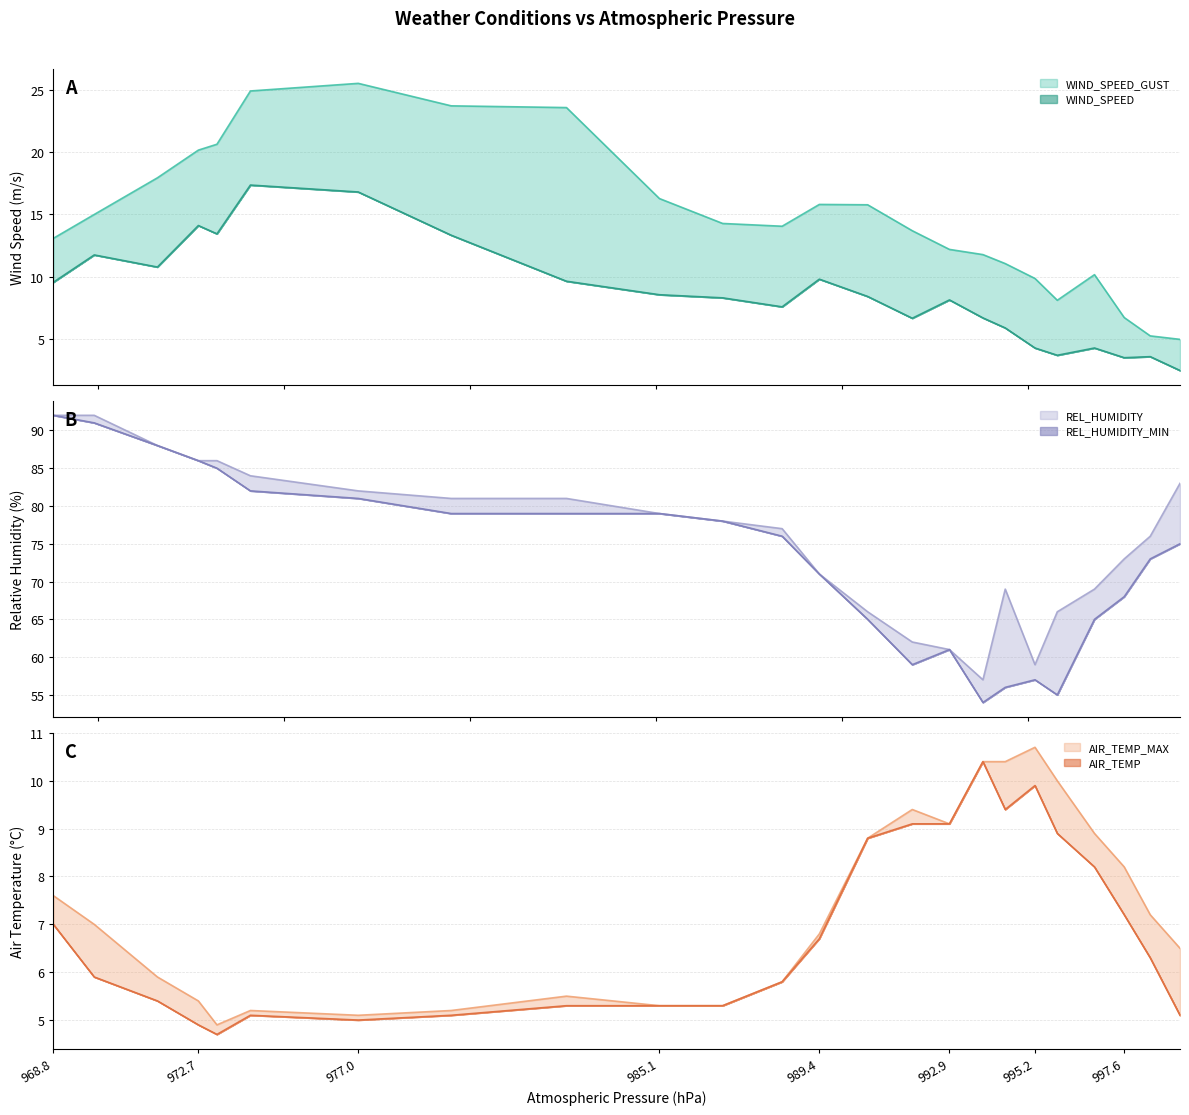

Reading left to right, list all the values displayed in this chart.

WIND_SPEED_GUST: 968.8=13.1	969.9=15.0	971.6=17.9	972.7=20.2	973.2=20.6	974.1=24.9	977.0=25.5	979.5=23.7	982.6=23.6	985.1=16.3	986.8=14.3	988.4=14.1	989.4=15.8	990.7=15.8	991.9=13.7	992.9=12.2	993.8=11.8	994.4=11.1	995.2=9.9	995.8=8.1	996.8=10.2	997.6=6.7	998.3=5.2	999.1=5.0
WIND_SPEED: 968.8=9.6	969.9=11.7	971.6=10.8	972.7=14.1	973.2=13.4	974.1=17.4	977.0=16.8	979.5=13.3	982.6=9.6	985.1=8.6	986.8=8.3	988.4=7.6	989.4=9.8	990.7=8.4	991.9=6.7	992.9=8.1	993.8=6.7	994.4=5.9	995.2=4.3	995.8=3.7	996.8=4.3	997.6=3.5	998.3=3.6	999.1=2.5
AIR_TEMP_MAX: 968.8=7.6	969.9=7.0	971.6=5.9	972.7=5.4	973.2=4.9	974.1=5.2	977.0=5.1	979.5=5.2	982.6=5.5	985.1=5.3	986.8=5.3	988.4=5.8	989.4=6.8	990.7=8.8	991.9=9.4	992.9=9.1	993.8=10.4	994.4=10.4	995.2=10.7	995.8=10.0	996.8=8.9	997.6=8.2	998.3=7.2	999.1=6.5
AIR_TEMP: 968.8=7.0	969.9=5.9	971.6=5.4	972.7=4.9	973.2=4.7	974.1=5.1	977.0=5.0	979.5=5.1	982.6=5.3	985.1=5.3	986.8=5.3	988.4=5.8	989.4=6.7	990.7=8.8	991.9=9.1	992.9=9.1	993.8=10.4	994.4=9.4	995.2=9.9	995.8=8.9	996.8=8.2	997.6=7.2	998.3=6.3	999.1=5.1
REL_HUMIDITY: 968.8=92.0	969.9=92.0	971.6=88.0	972.7=86.0	973.2=86.0	974.1=84.0	977.0=82.0	979.5=81.0	982.6=81.0	985.1=79.0	986.8=78.0	988.4=77.0	989.4=71.0	990.7=66.0	991.9=62.0	992.9=61.0	993.8=57.0	994.4=69.0	995.2=59.0	995.8=66.0	996.8=69.0	997.6=73.0	998.3=76.0	999.1=83.0
REL_HUMIDITY_MIN: 968.8=92.0	969.9=91.0	971.6=88.0	972.7=86.0	973.2=85.0	974.1=82.0	977.0=81.0	979.5=79.0	982.6=79.0	985.1=79.0	986.8=78.0	988.4=76.0	989.4=71.0	990.7=65.0	991.9=59.0	992.9=61.0	993.8=54.0	994.4=56.0	995.2=57.0	995.8=55.0	996.8=65.0	997.6=68.0	998.3=73.0	999.1=75.0